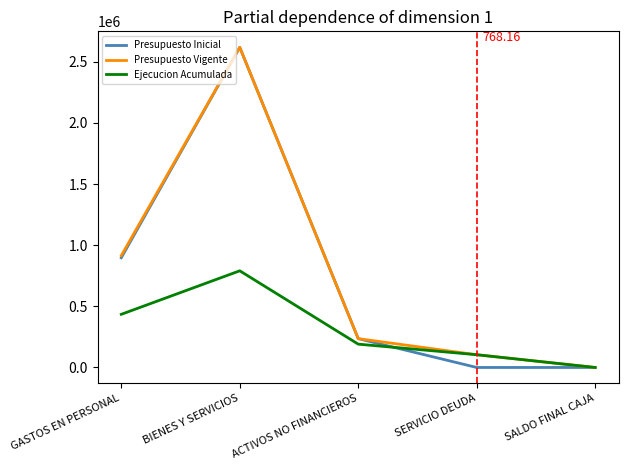

Is it true that Presupuesto Vigente equals 2618618 at BIENES Y SERVICIOS?

True